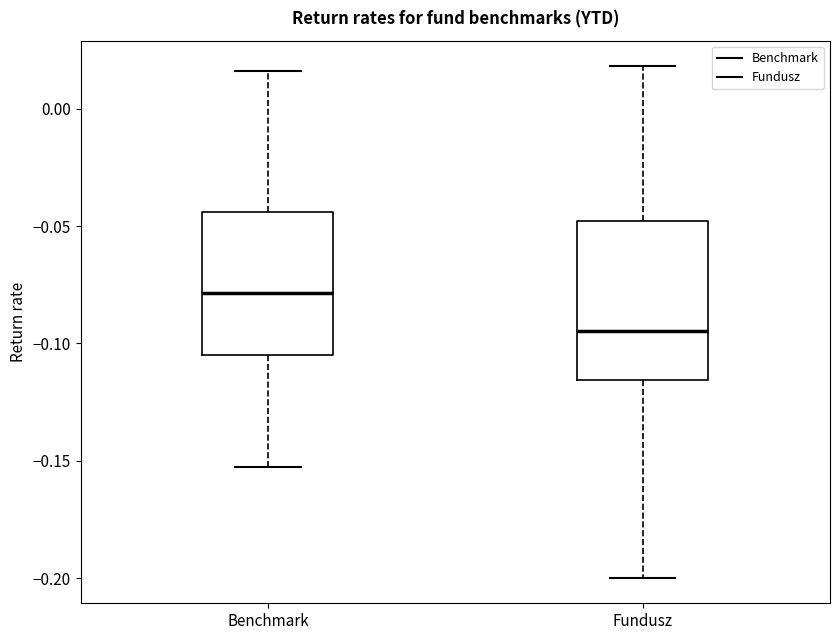

Which box's median line is the lowest?

Fundusz